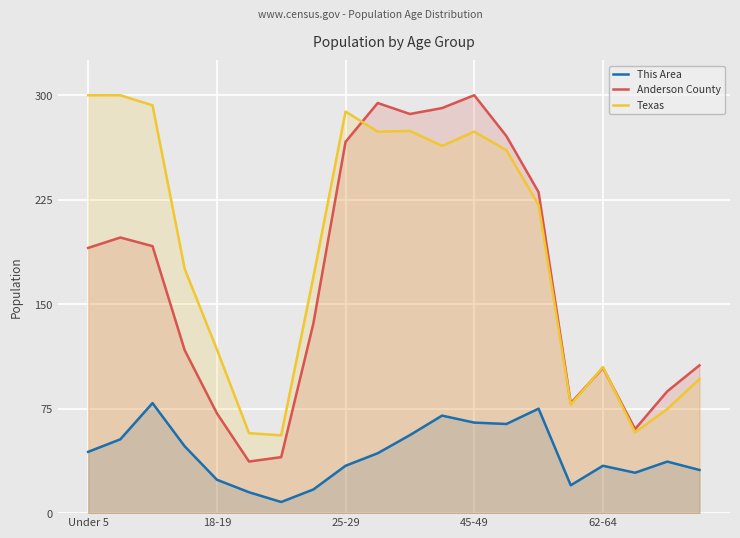

How many lines are shown in the chart?

3